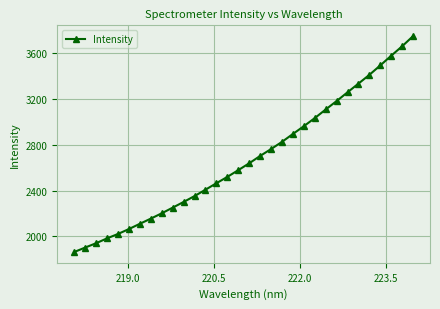

What is the minimum value shown in the chart?

1864.2